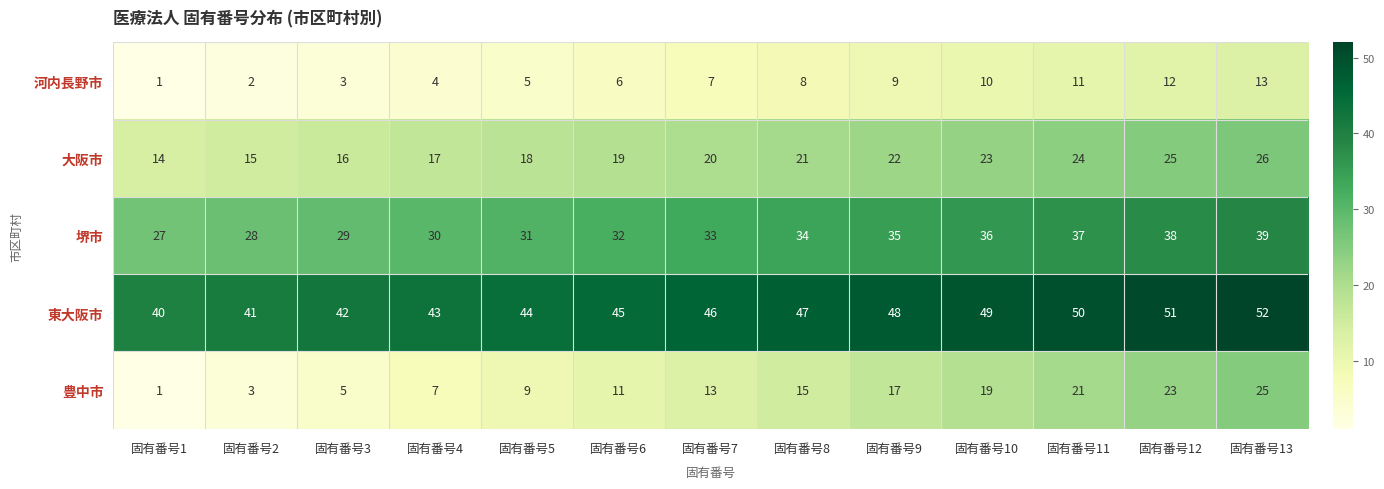

What is the average value of the 豊中市 series?

13